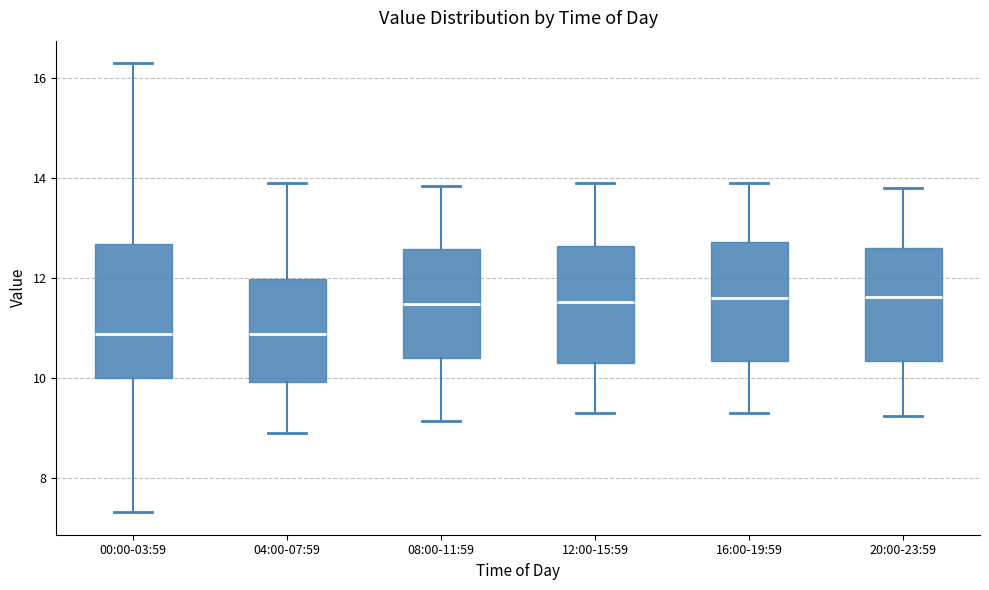

Reading left to right, read every box against the y-axis: the position of its median line, the range the box covers, and the ends of its whiskers. The values are not printed on the chart, so give them approximately, as read against the axis.

00:00-03:59: median 10.8, box 10.0 to 12.6, whiskers 7.4 to 16.4
04:00-07:59: median 10.8, box 10.0 to 12.0, whiskers 9.0 to 14.0
08:00-11:59: median 11.4, box 10.4 to 12.6, whiskers 9.2 to 13.8
12:00-15:59: median 11.6, box 10.4 to 12.6, whiskers 9.4 to 14.0
16:00-19:59: median 11.6, box 10.4 to 12.8, whiskers 9.4 to 14.0
20:00-23:59: median 11.6, box 10.4 to 12.6, whiskers 9.2 to 13.8